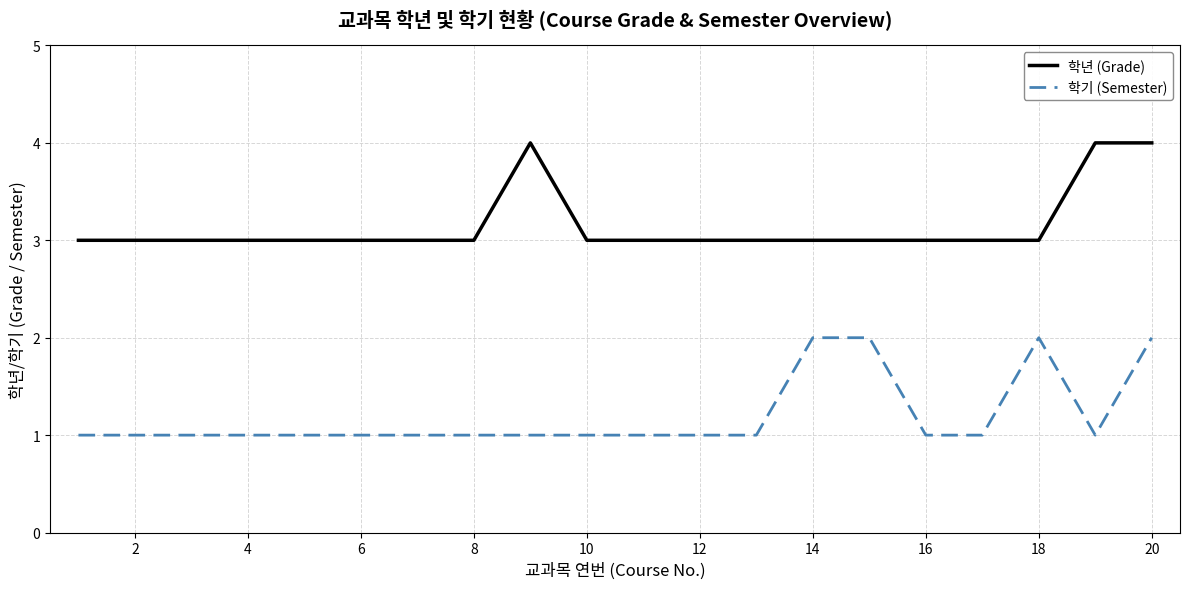

Rank the series by their maximum value, from highest to lowest.

학년 (Grade), 학기 (Semester)